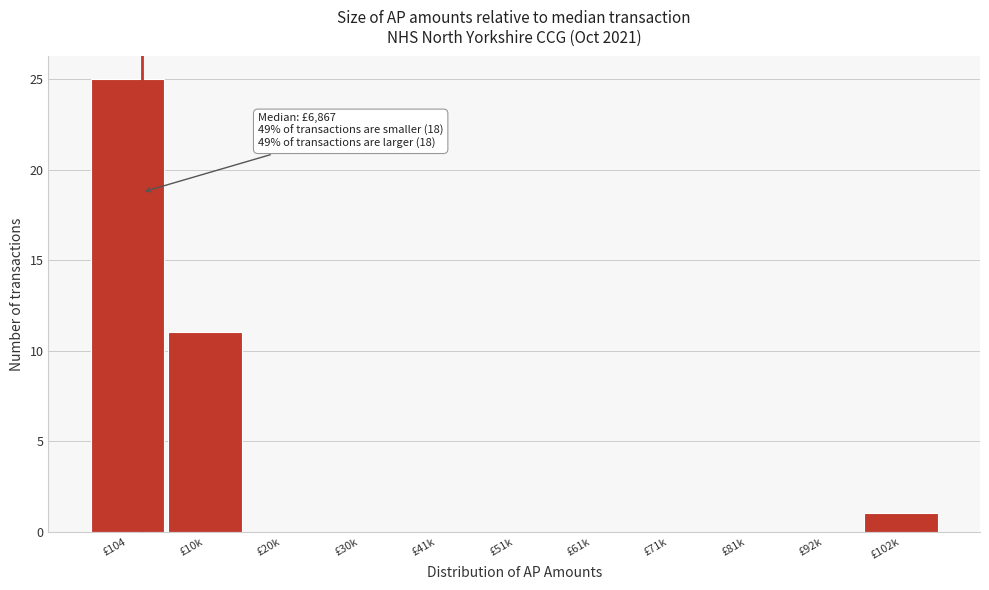

Reading left to right, what are all the values shown in this chart?

£104=25	£10k=11	£20k=0	£30k=0	£41k=0	£51k=0	£61k=0	£71k=0	£81k=0	£92k=0	£102k=1